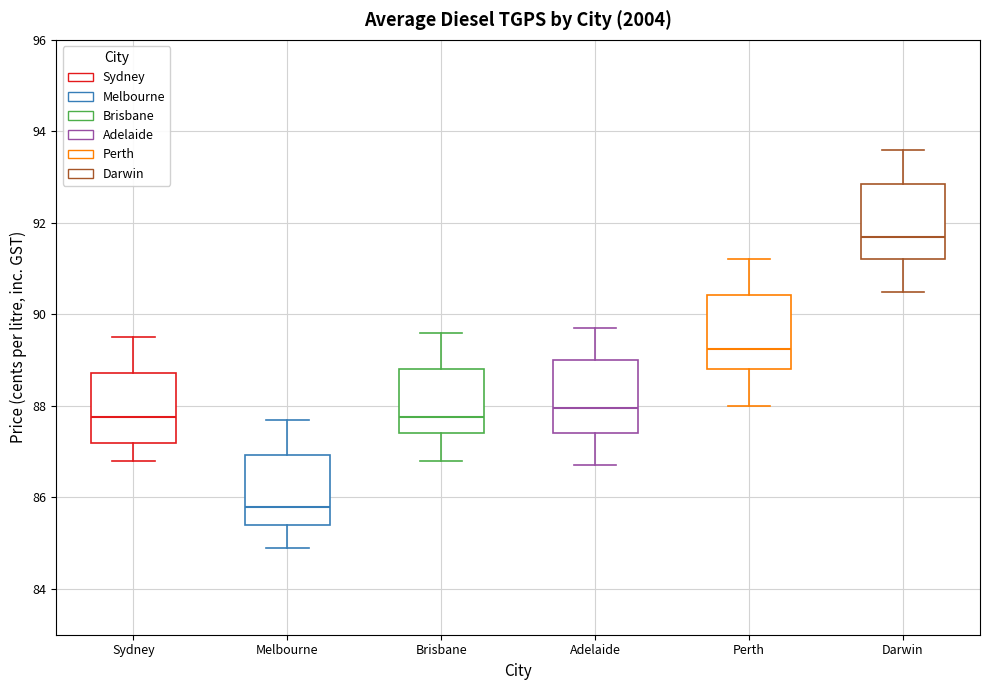

Reading left to right, read every box against the y-axis: the position of its median line, the range the box covers, and the ends of its whiskers. The values are not printed on the chart, so give them approximately, as read against the axis.

Sydney: median 87.8, box 87.2 to 88.8, whiskers 86.8 to 89.6
Melbourne: median 85.8, box 85.4 to 87.0, whiskers 85.0 to 87.8
Brisbane: median 87.8, box 87.4 to 88.8, whiskers 86.8 to 89.6
Adelaide: median 88.0, box 87.4 to 89.0, whiskers 86.8 to 89.8
Perth: median 89.2, box 88.8 to 90.4, whiskers 88.0 to 91.2
Darwin: median 91.8, box 91.2 to 92.8, whiskers 90.6 to 93.6